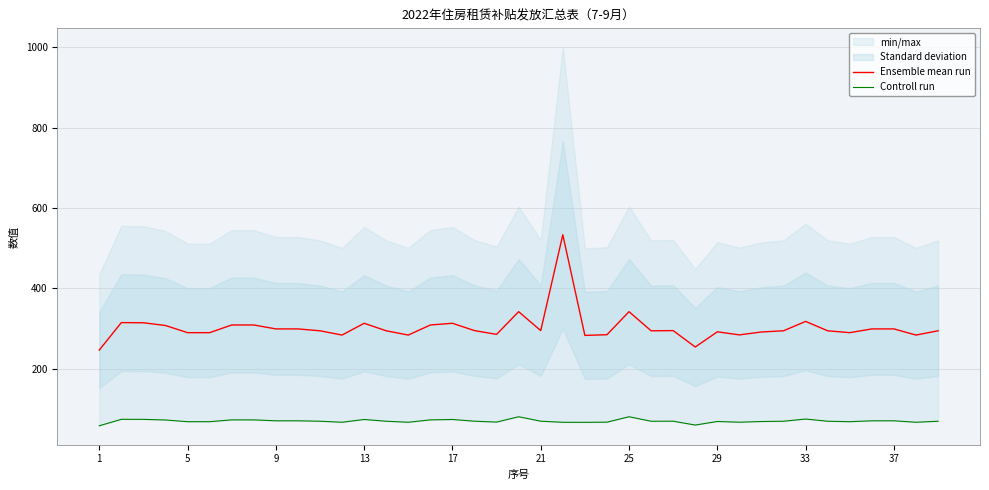

What is the maximum value for Ensemble mean run?

533.6